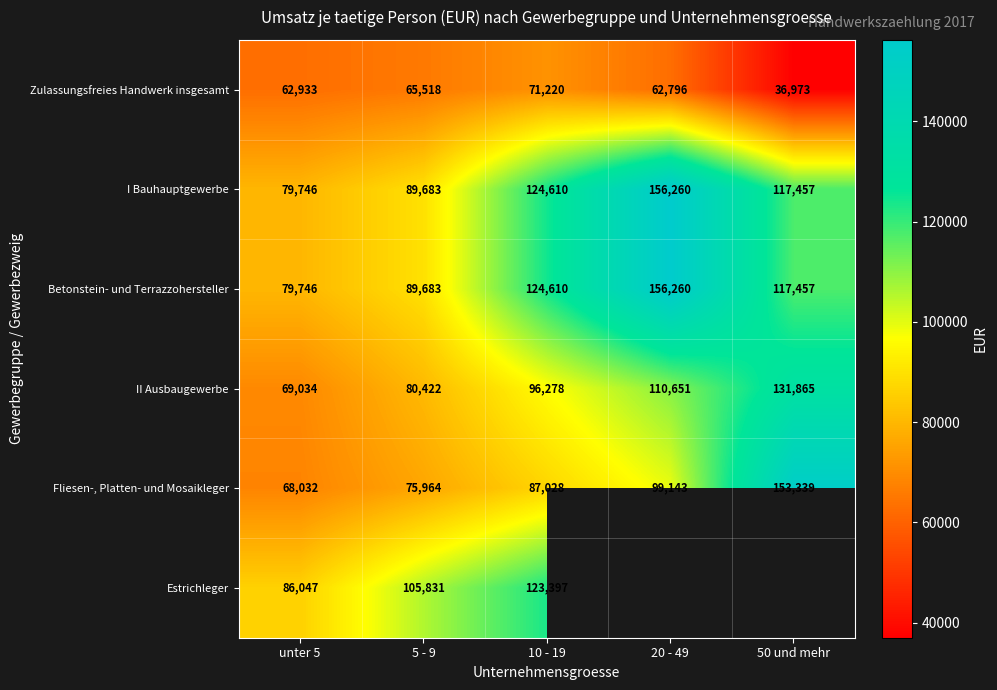

What is the difference between the Fliesen-, Platten- und Mosaikleger values at 5 - 9 and 50 und mehr?

77375